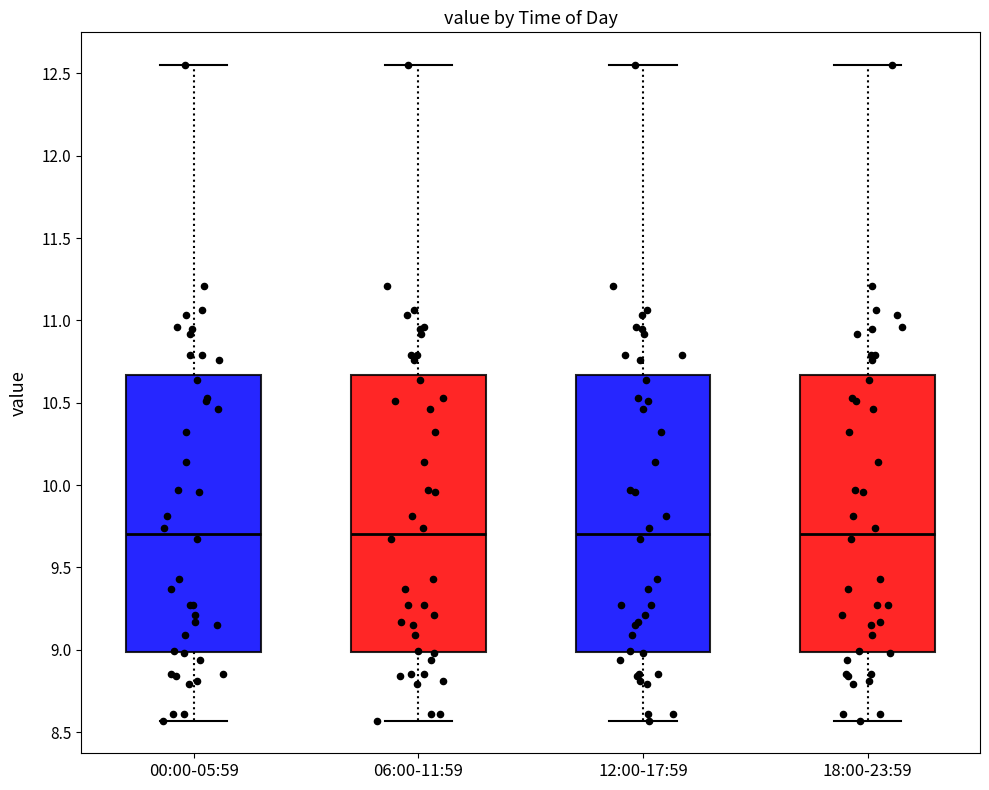

Reading left to right, read every box against the y-axis: the position of its median line, the range the box covers, and the ends of its whiskers. The values are not printed on the chart, so give them approximately, as read against the axis.

00:00-05:59: median 9.70, box 9.00 to 10.65, whiskers 8.55 to 12.55
06:00-11:59: median 9.70, box 9.00 to 10.65, whiskers 8.55 to 12.55
12:00-17:59: median 9.70, box 9.00 to 10.65, whiskers 8.55 to 12.55
18:00-23:59: median 9.70, box 9.00 to 10.65, whiskers 8.55 to 12.55